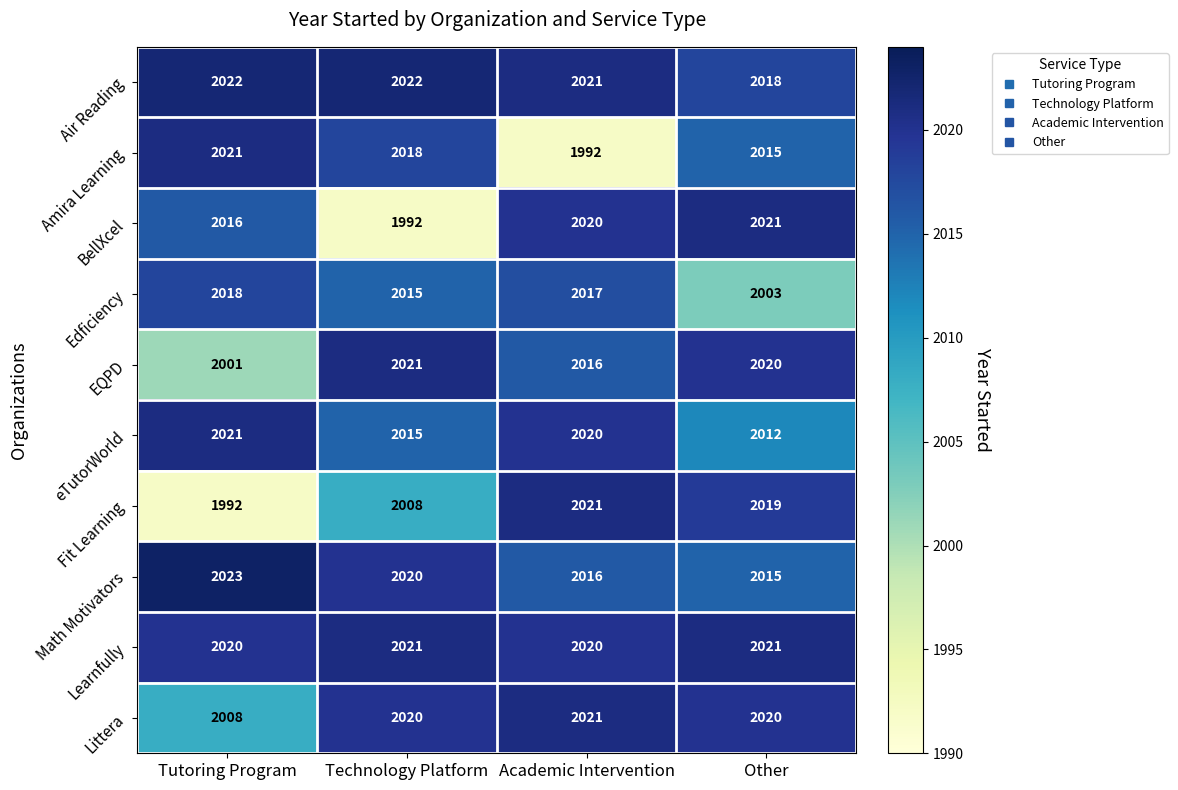

Which series changed the most between Technology Platform and Academic Intervention?

BellXcel